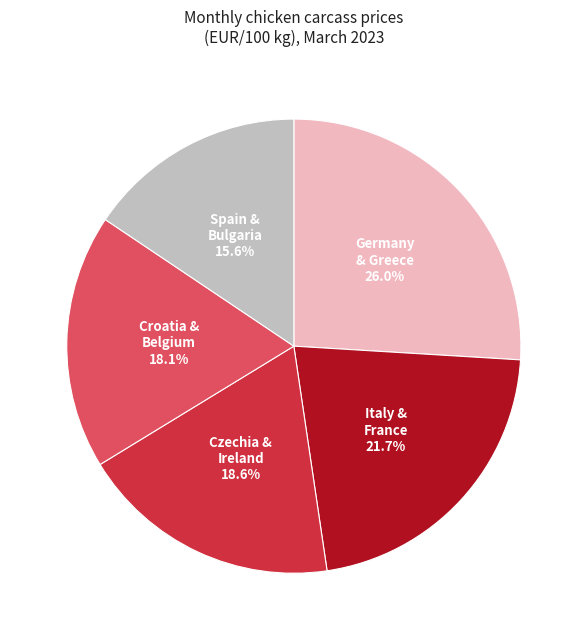

Is there any slice that represents more than half of the pie?

No